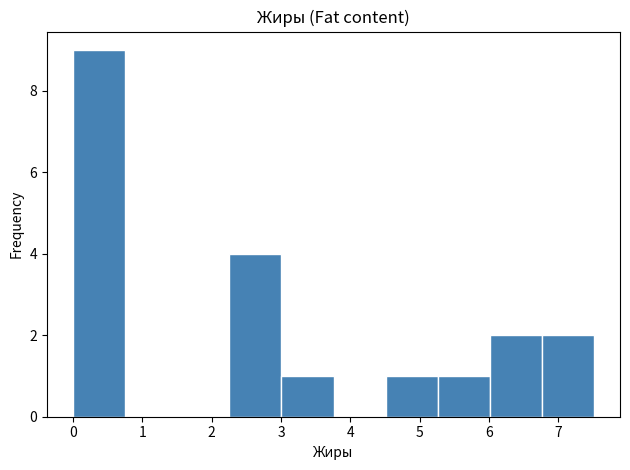

Reading left to right, transcribe this chart: for each bar, give the range it covers on the x-axis and its height. Neither the bar edges nor the heights are printed on the chart, so give them approximately, as read against the axes.

0.0 to 0.8: 9
0.8 to 1.5: 0
1.5 to 2.3: 0
2.3 to 3.0: 4
3.0 to 3.8: 1
3.8 to 4.5: 0
4.5 to 5.3: 1
5.3 to 6.0: 1
6.0 to 6.8: 2
6.8 to 7.5: 2